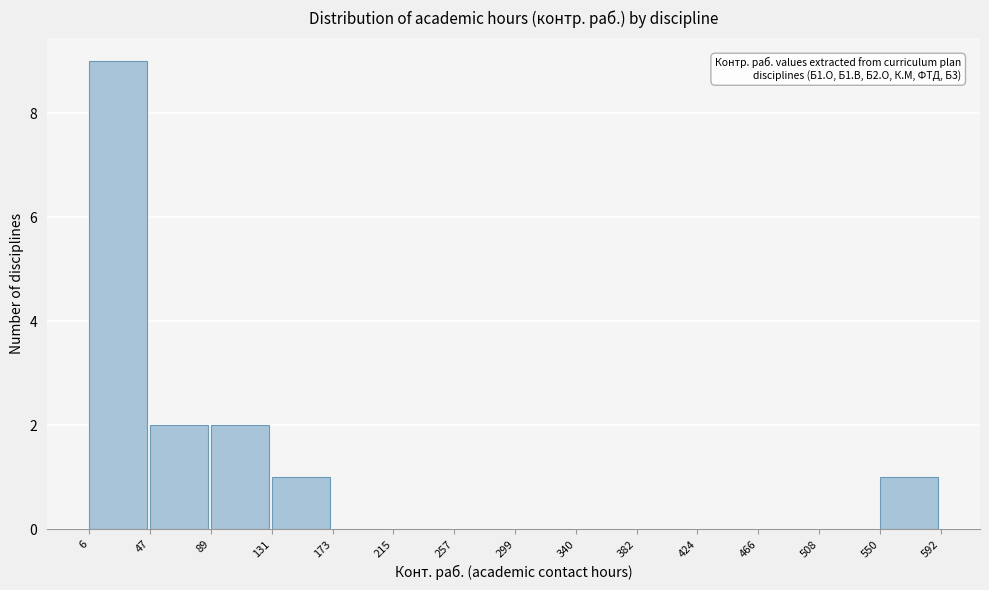

Which range on the x-axis has the tallest bar?

6 to 47